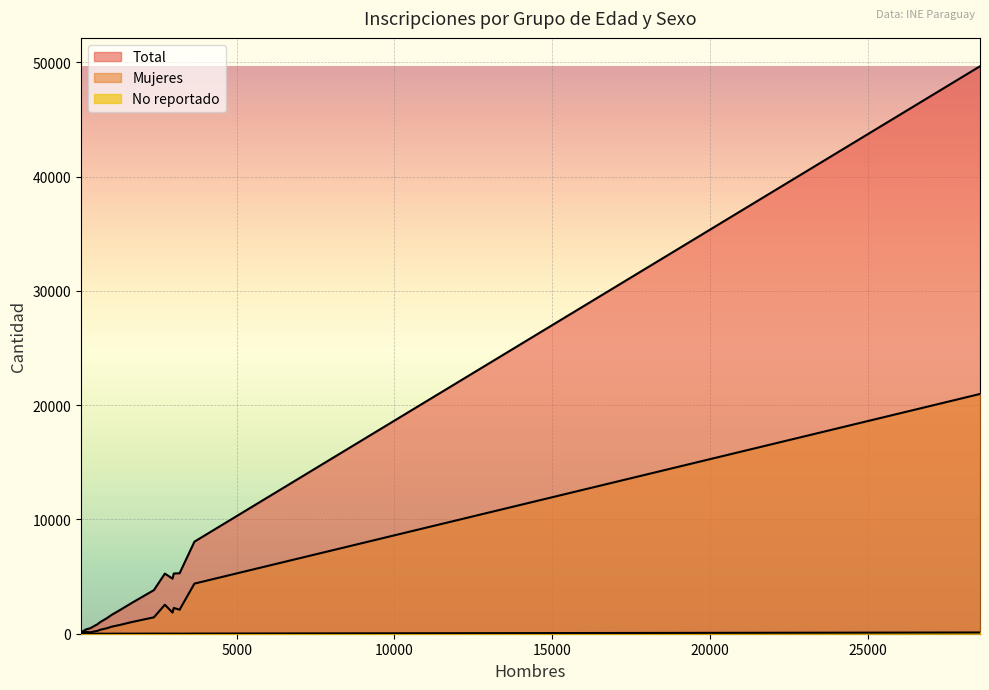

How many lines are shown in the chart?

3